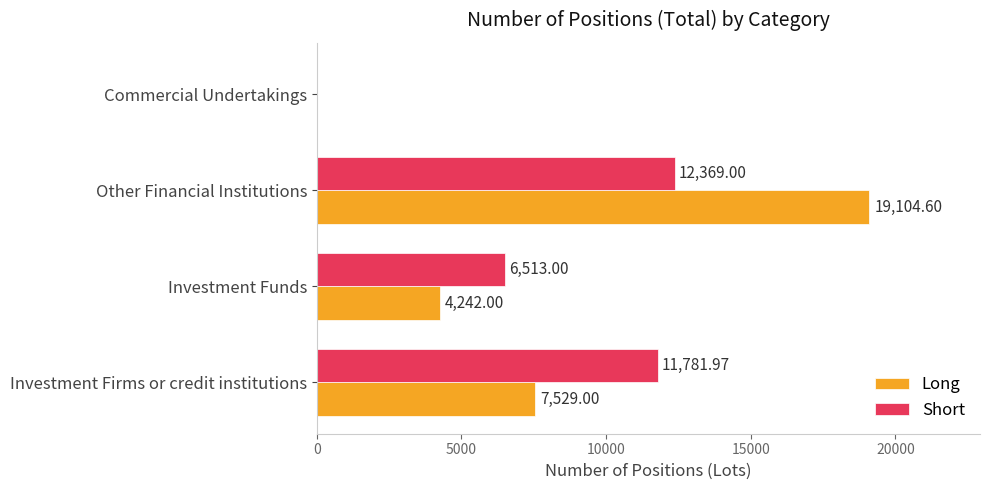

What are all the series names shown in the legend?

Long, Short